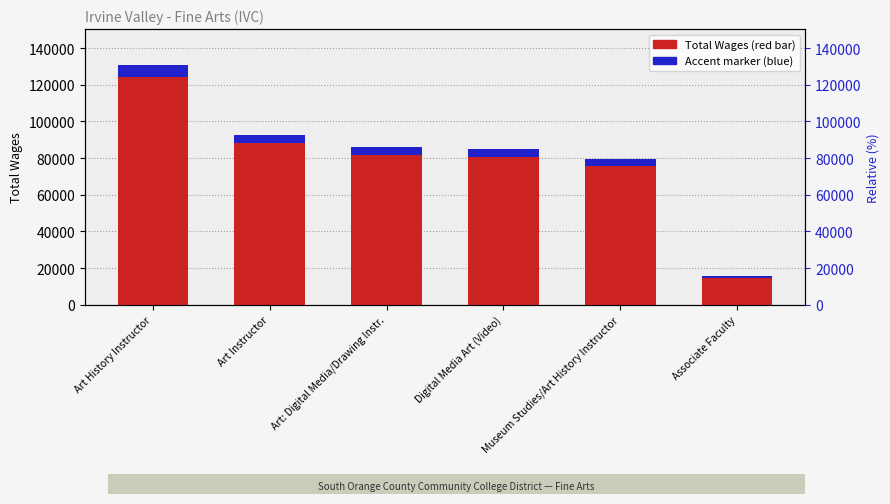

The Accent marker series shows 2949.8 at Art: Digital Media/Drawing Instr.. True or false?

False